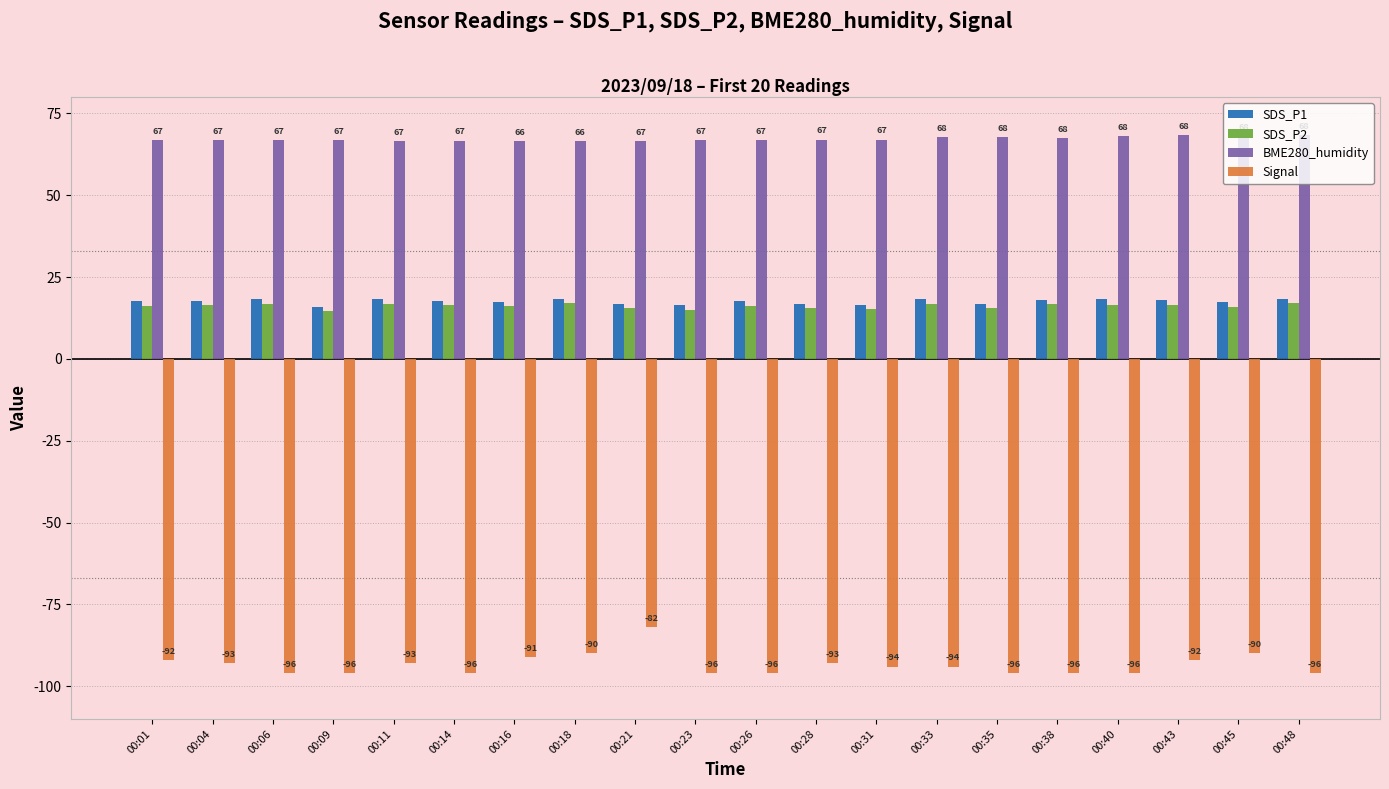

Count the number of data series in this chart.

4